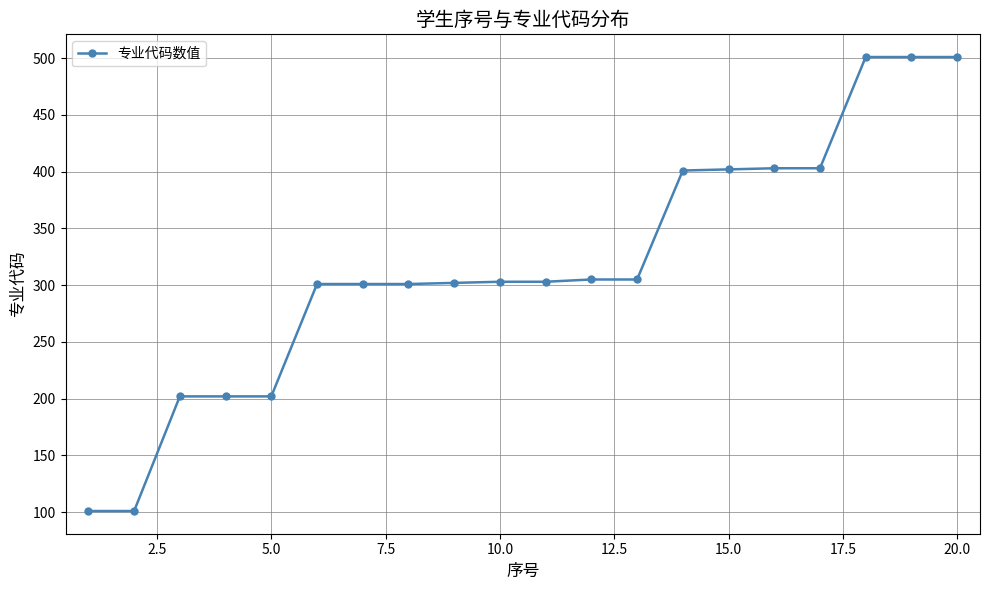

What is the smallest value displayed?

101